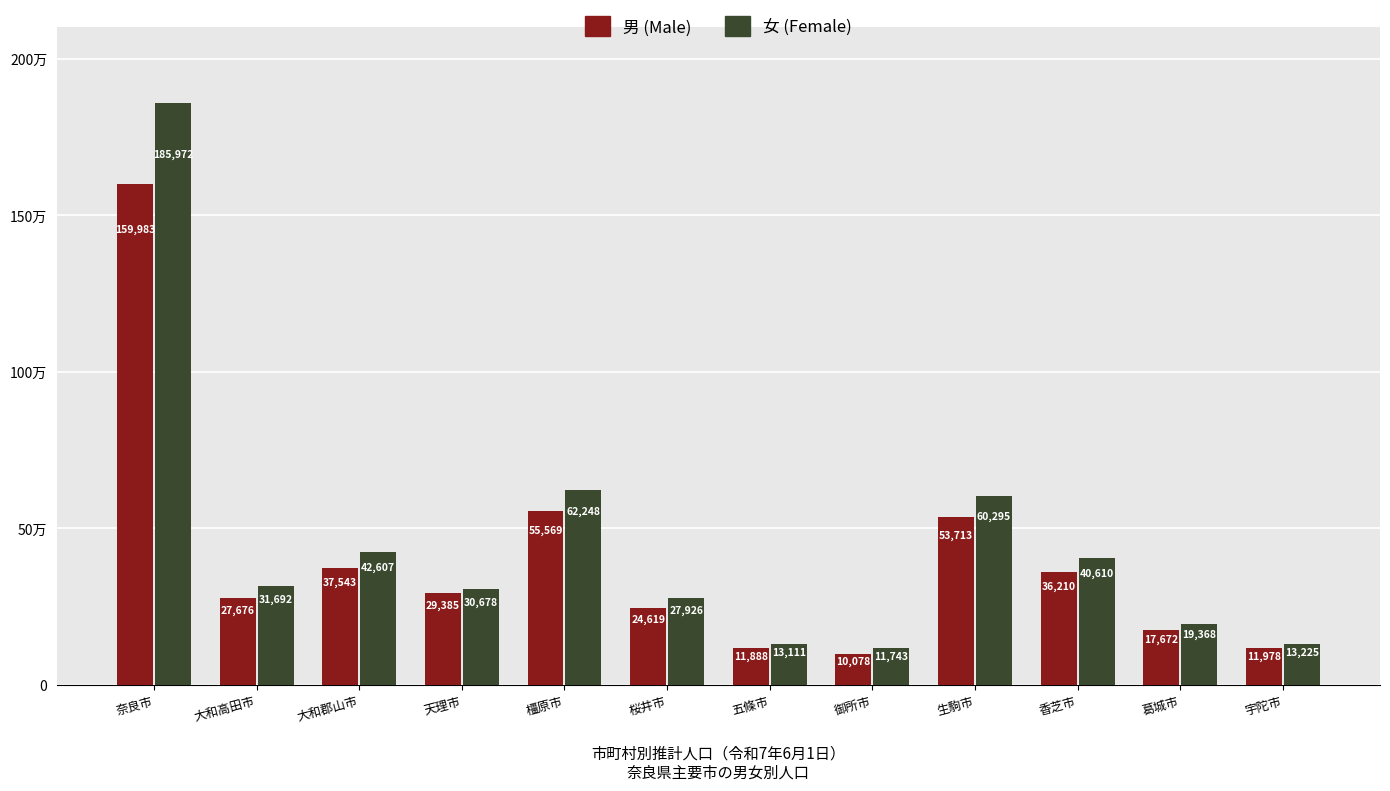

List the series in order of their peak value, highest first.

女 (Female), 男 (Male)